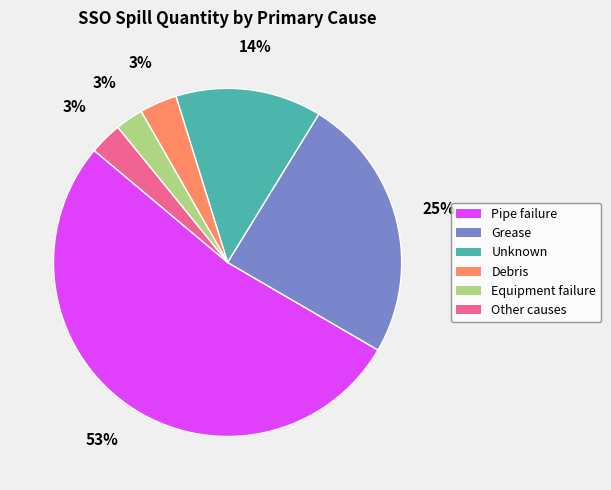

Combined, do Grease and Debris account for over 50%?

No